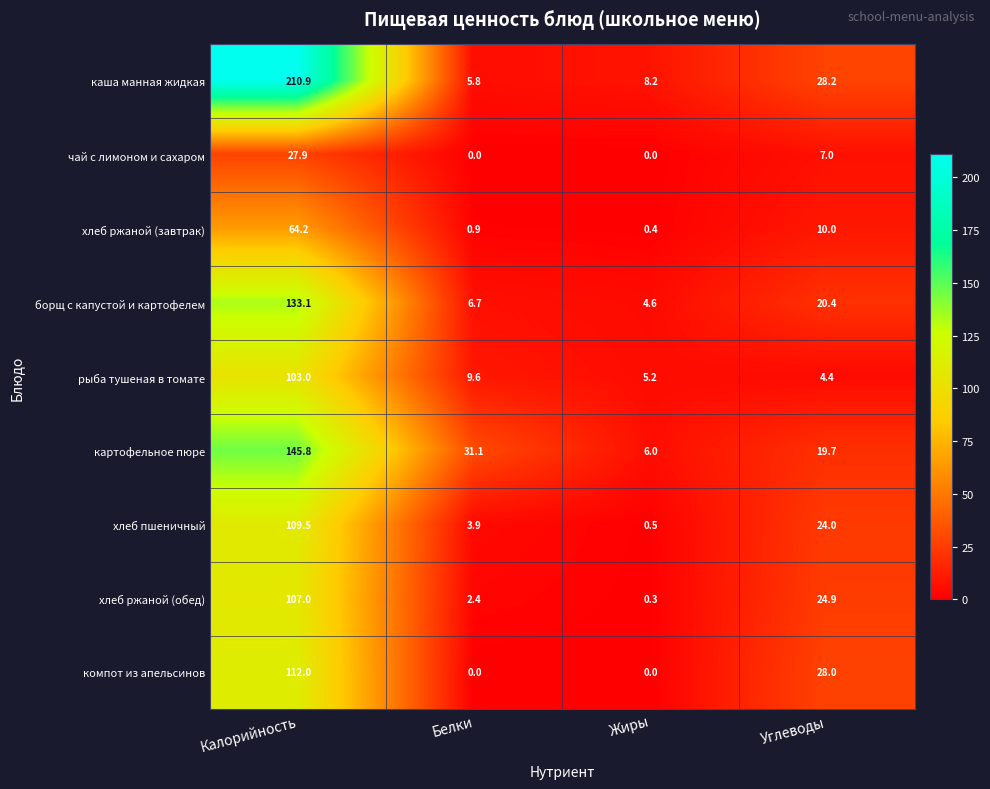

Is the value of компот из апельсинов at Калорийность greater than the value of картофельное пюре at Калорийность?

No